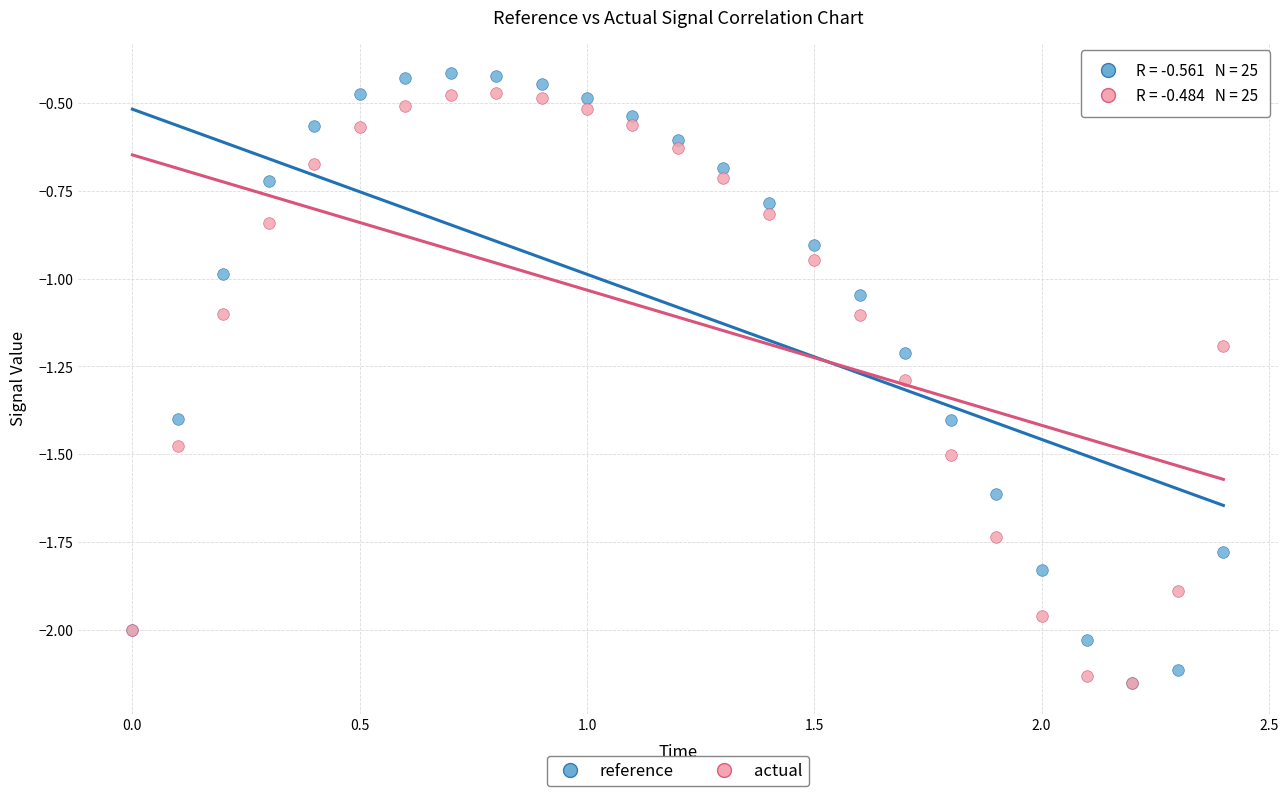

Which series has the largest Y range (max minus min)?

reference